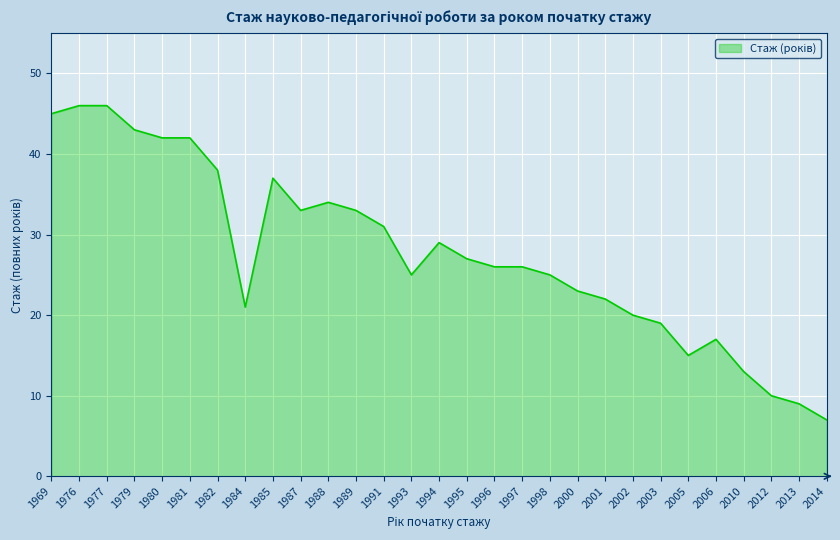

What is the difference between the values at 1989 and 1981?

9